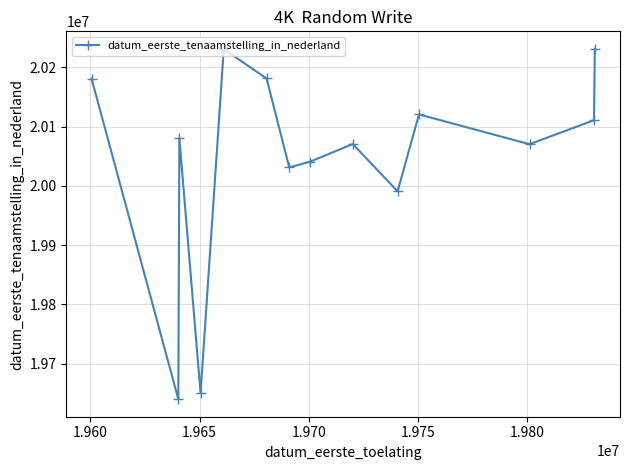

What is the minimum value shown in the chart?

19640221